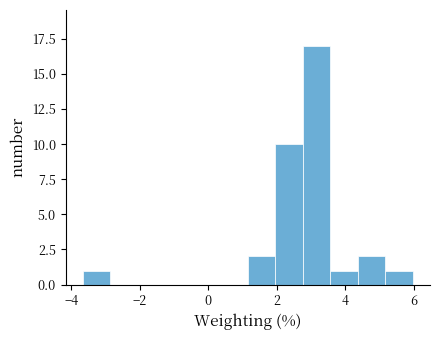

How tall is the bar that spans 3.6 to 4.4 on the x-axis? Neither the bar edges nor the heights are printed on the chart, so give them approximately, as read against the axes.

1